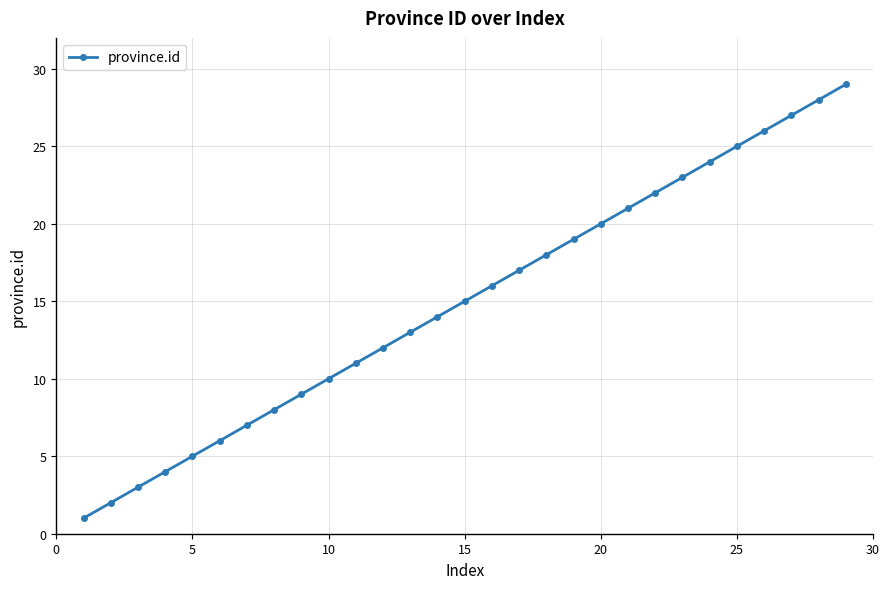

Reading right to left, extract all data points from this chart.

29	28	27	26	25	24	23	22	21	20	19	18	17	16	15	14	13	12	11	10	9	8	7	6	5	4	3	2	1